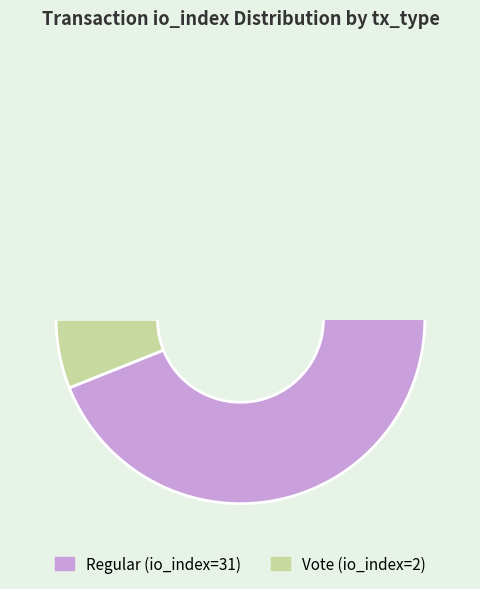

The Regular (io_index=31) slice represents 99% of the pie. True or false?

False